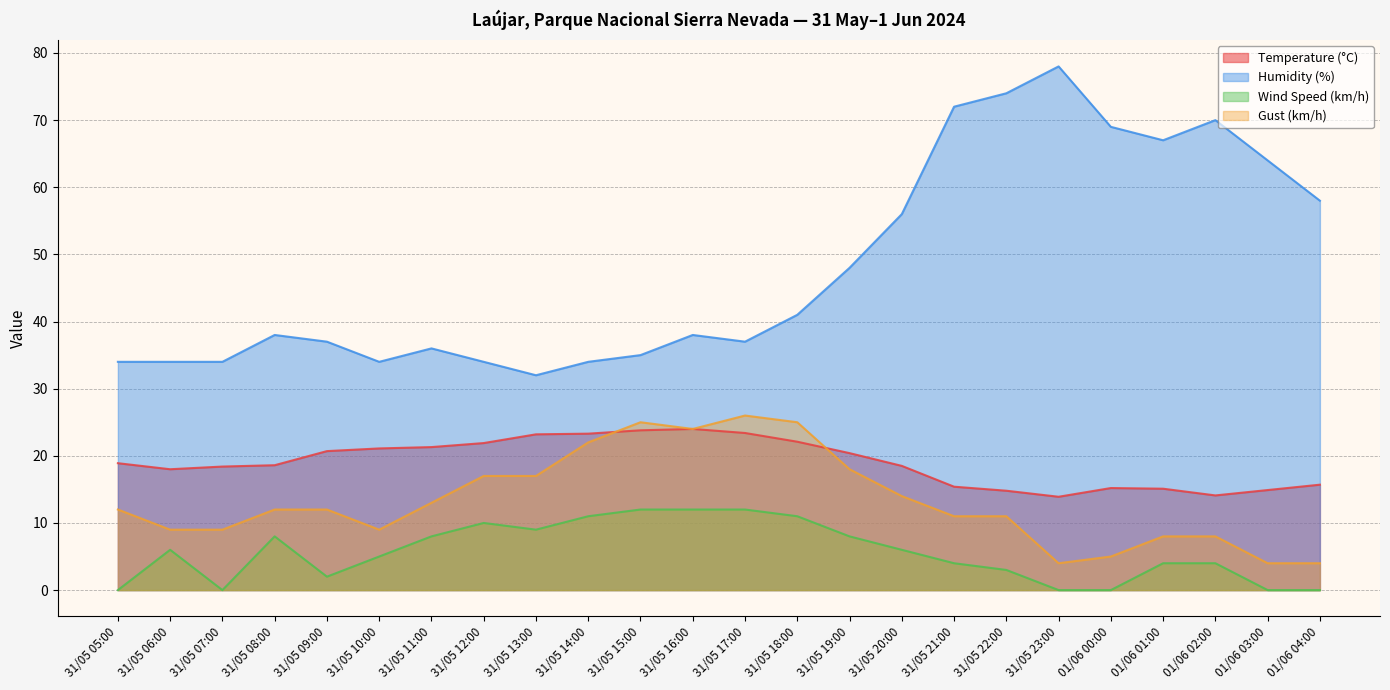

The Gust (km/h) series shows 28.3 at 31/05 13:00. True or false?

False